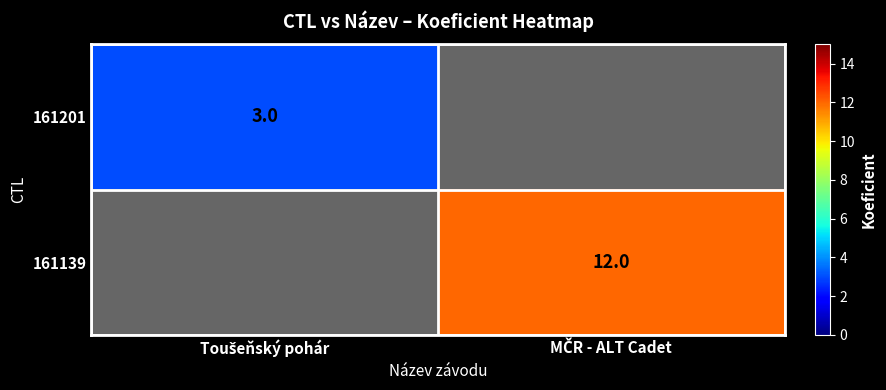

Where is 161139 nearest to the value 6?

Toušeňský pohár